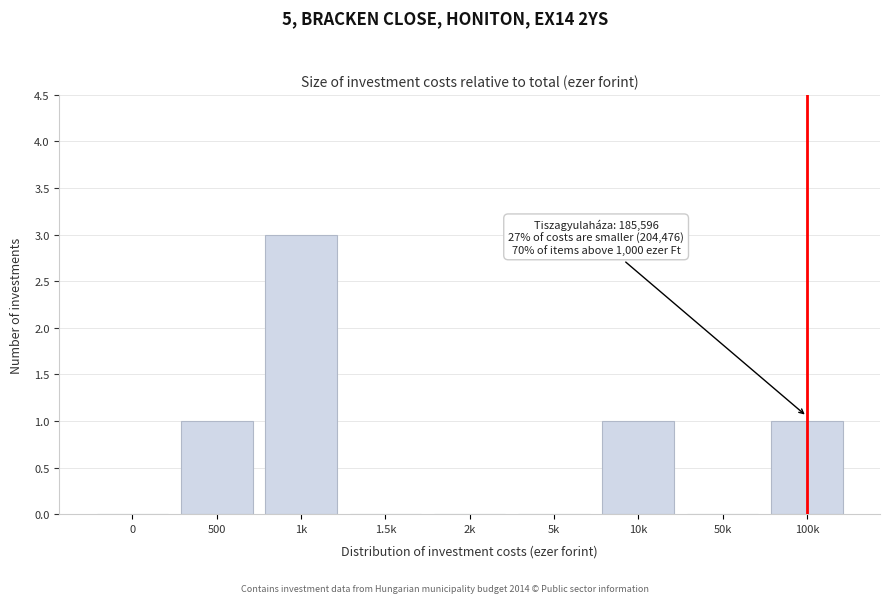

Reading left to right, list all the values displayed in this chart.

0=0	500=1	1k=3	1.5k=0	2k=0	5k=0	10k=1	50k=0	100k=1